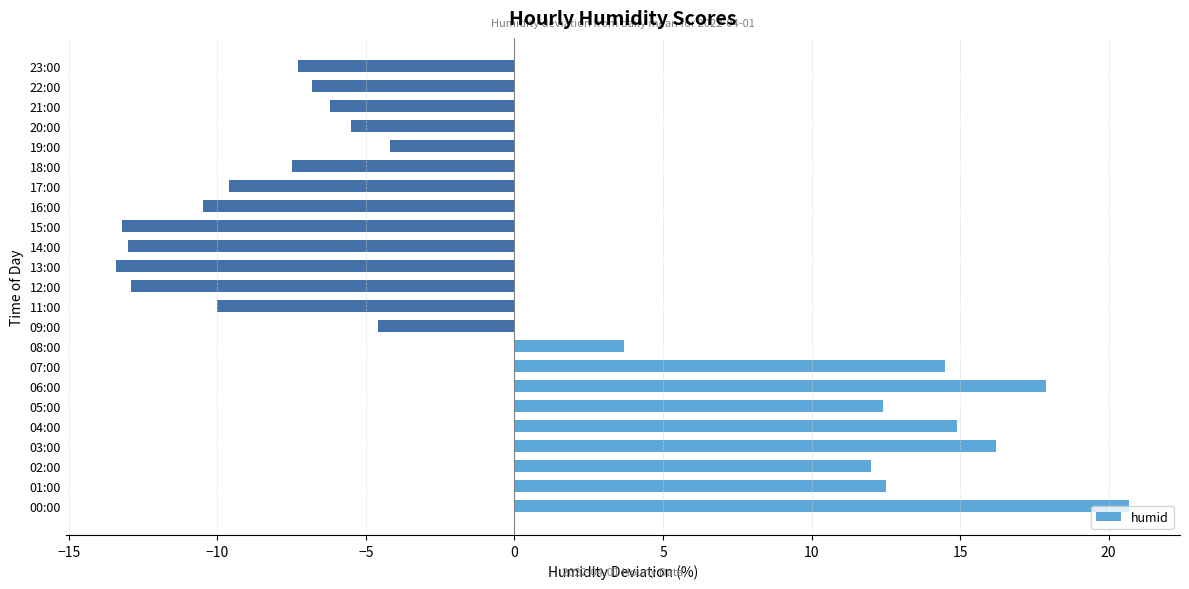

At which label is the value closest to 3?

08:00